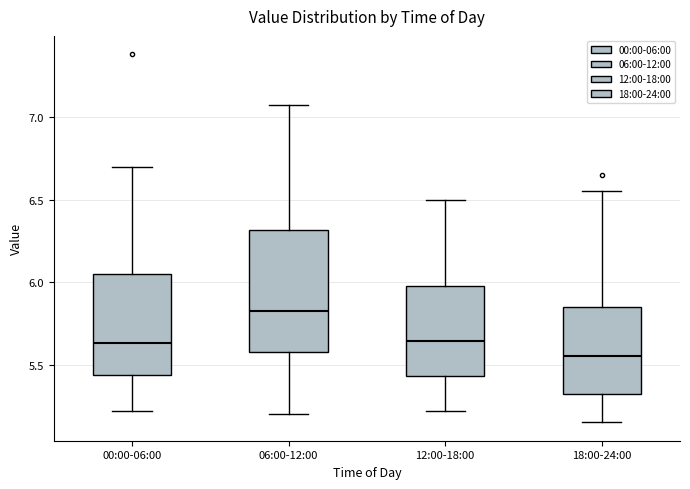

Reading left to right, transcribe this box plot: for each box, give where its median line is, the range the box spans, and where its two whiskers end, as read against the y-axis. The values are not printed on the chart, so give them approximately, as read against the axis.

00:00-06:00: median 5.65, box 5.45 to 6.05, whiskers 5.20 to 6.70
06:00-12:00: median 5.85, box 5.60 to 6.30, whiskers 5.20 to 7.05
12:00-18:00: median 5.65, box 5.45 to 6.00, whiskers 5.20 to 6.50
18:00-24:00: median 5.55, box 5.30 to 5.85, whiskers 5.15 to 6.55